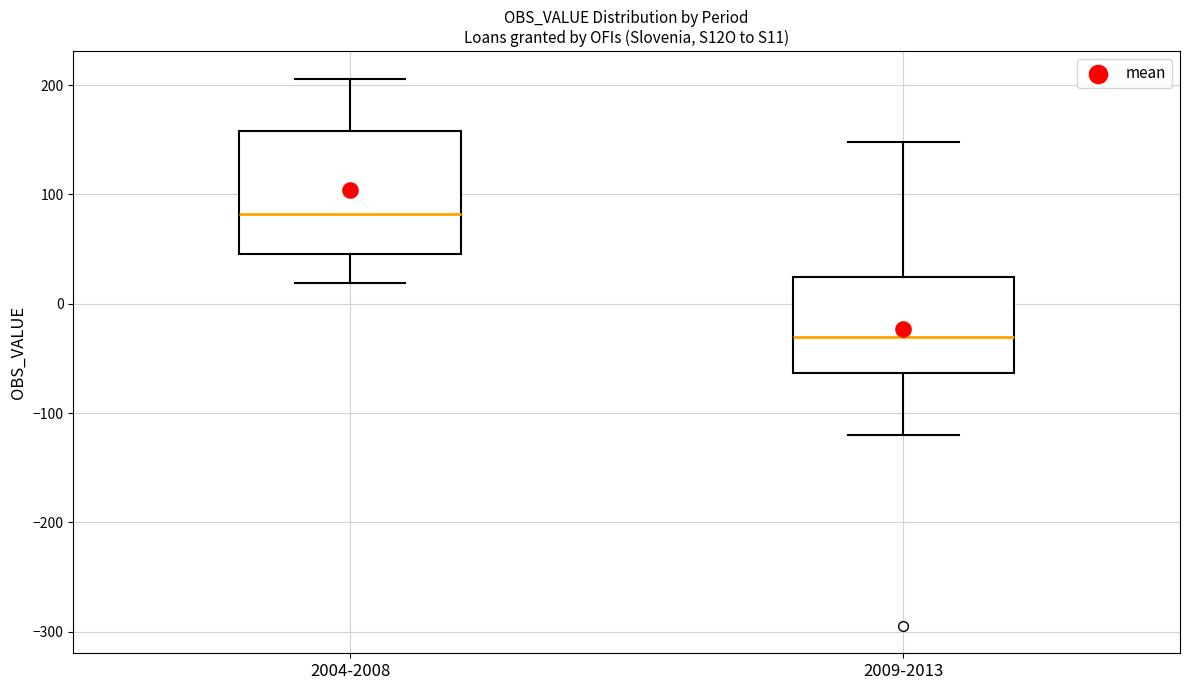

Reading left to right, read every box against the y-axis: the position of its median line, the range the box covers, and the ends of its whiskers. The values are not printed on the chart, so give them approximately, as read against the axis.

2004-2008: median 80, box 50 to 160, whiskers 20 to 210
2009-2013: median -30, box -60 to 20, whiskers -120 to 150